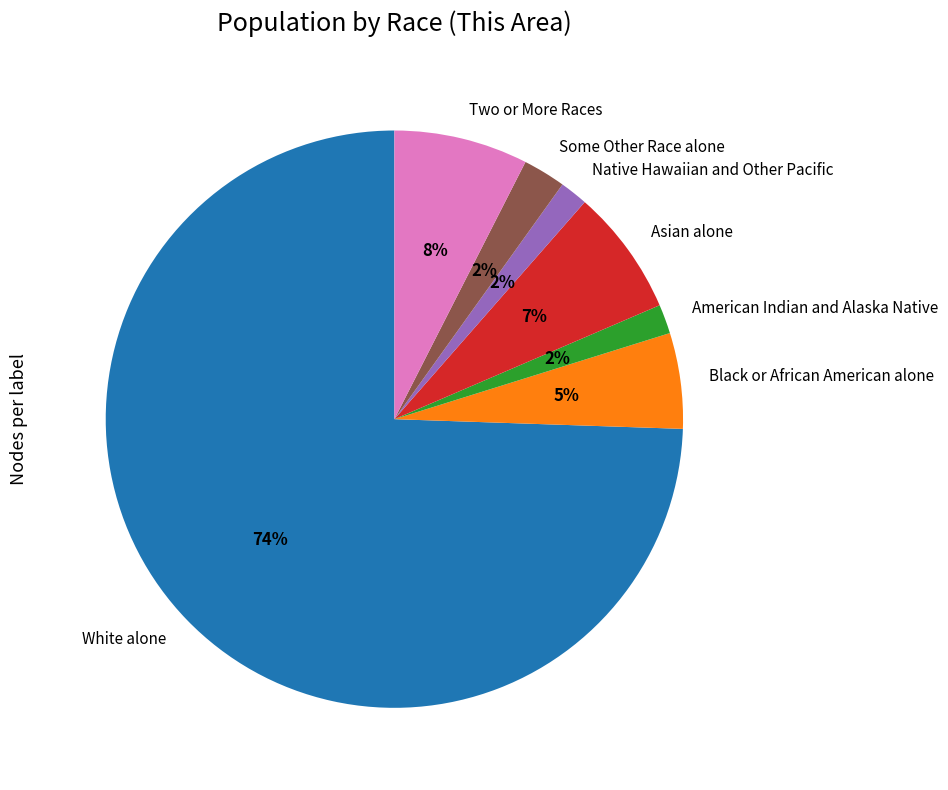

What is the largest slice in the pie chart?

White alone